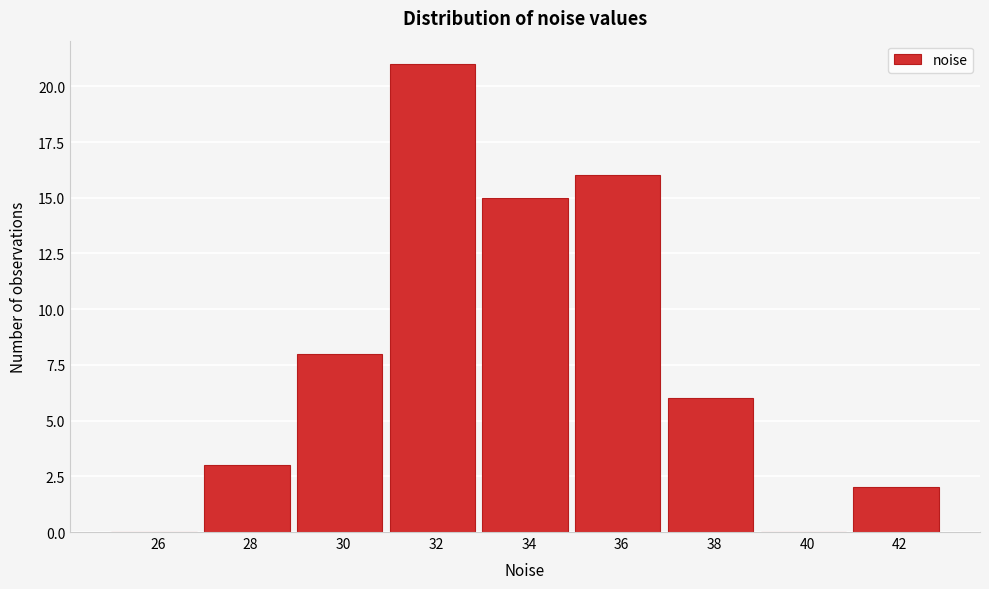

Reading right to left, transcribe all the data shown in this chart.

42=2	40=0	38=6	36=16	34=15	32=21	30=8	28=3	26=0